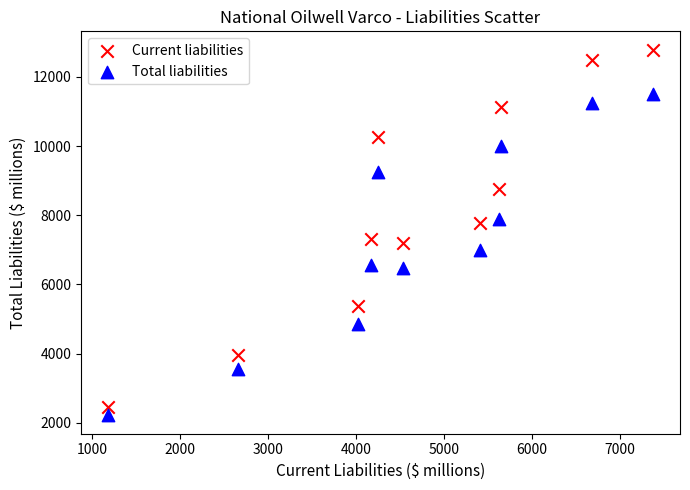

Which series reaches the maximum Y coordinate?

Current liabilities